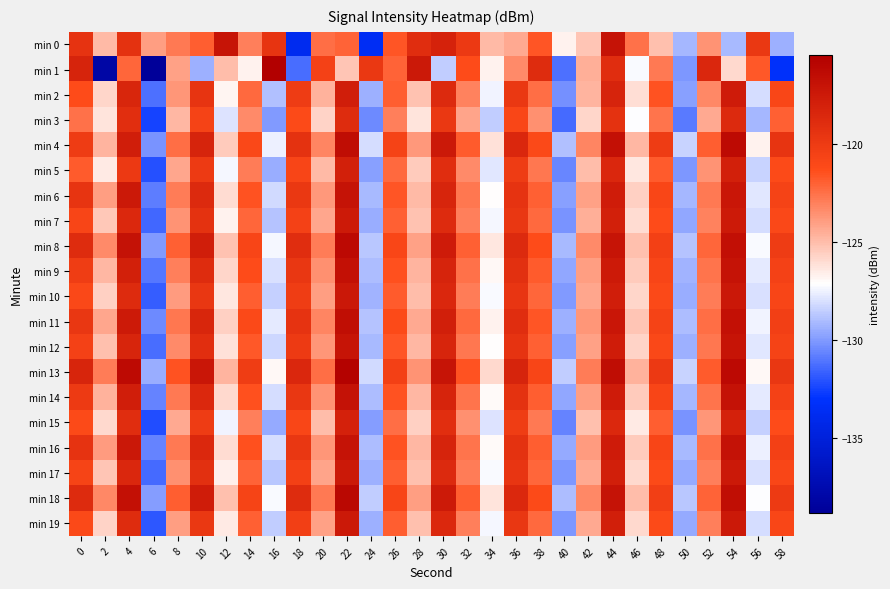

Which series changed the most between 6 and 38?

min 1